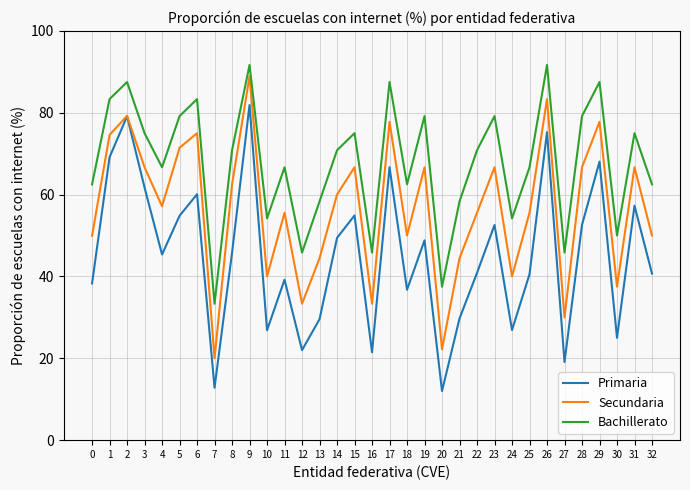

What is the total value across all series at 13?

132.3